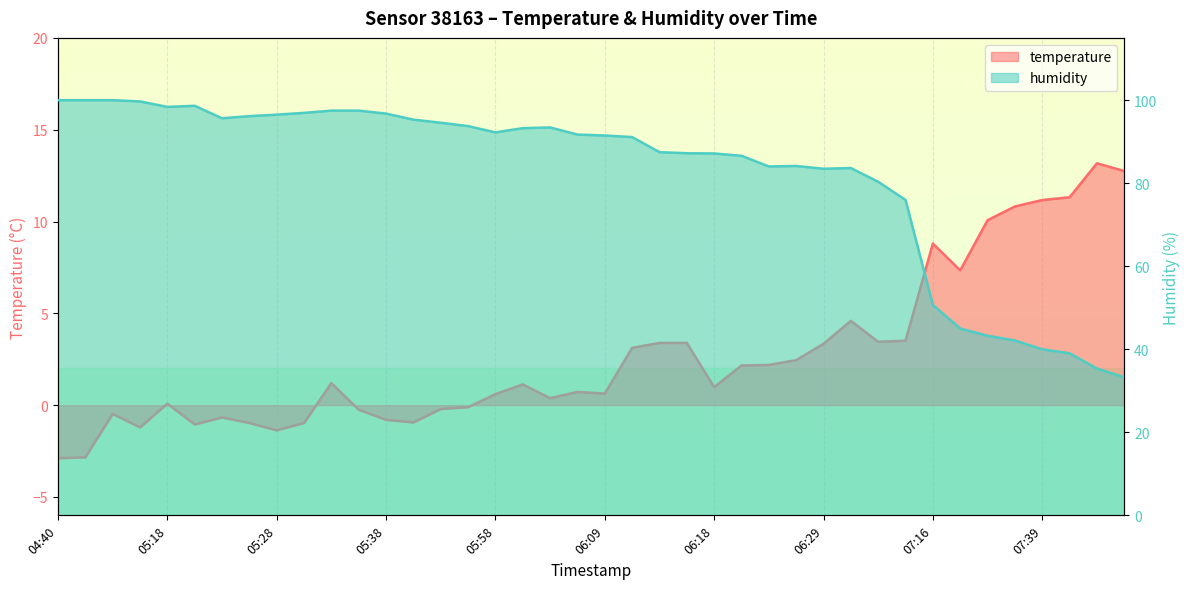

What is the total value across all series at 06:29?

86.8